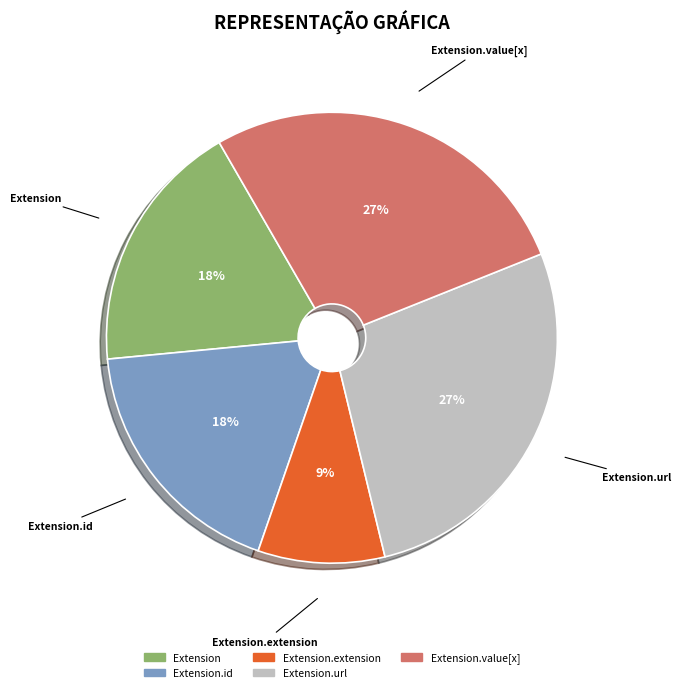

To the nearest percent, what is the difference between the largest and smallest slice percentages?

18%